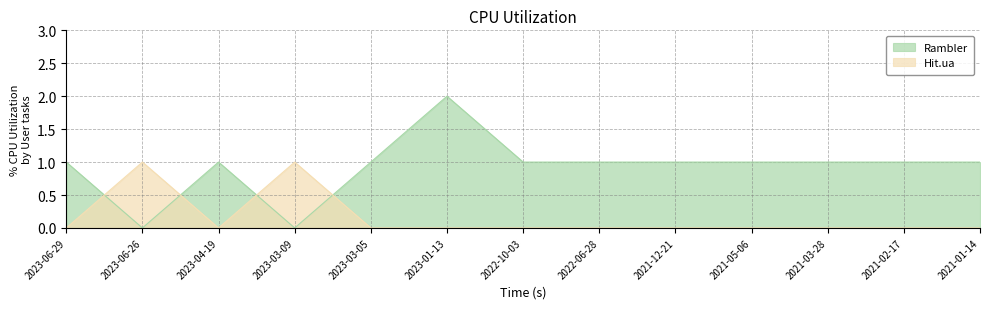

Where is Rambler nearest to the value 1?

2023-06-29